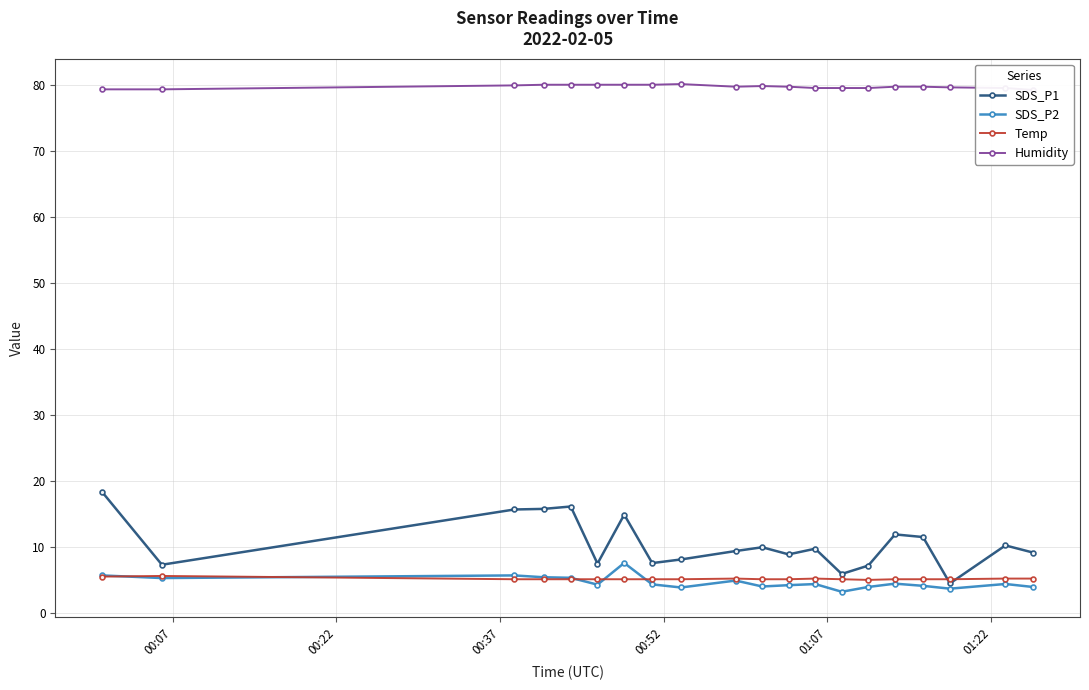

What is the value of the Humidity point at the 14th from the left?

79.6